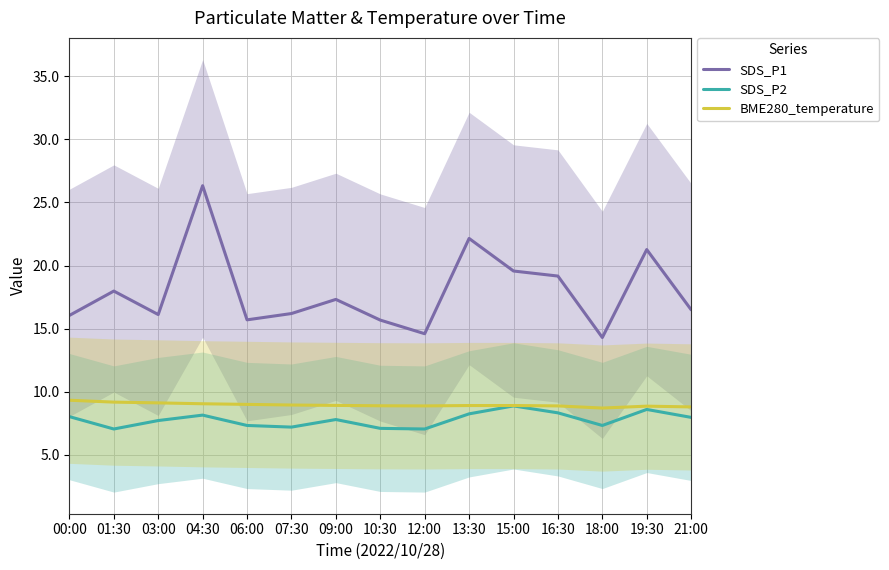

Reading left to right, extract all data points from this chart.

SDS_P1: 16.1	18.0	16.1	26.3	15.7	16.2	17.3	15.7	14.6	22.1	19.6	19.2	14.3	21.3	16.5
SDS_P2: 8.0	7.0	7.7	8.2	7.3	7.2	7.8	7.1	7.0	8.2	8.9	8.3	7.3	8.6	8.0
BME280_temperature: 9.3	9.2	9.1	9.1	9.0	8.9	8.9	8.9	8.9	8.9	8.9	8.9	8.7	8.9	8.8